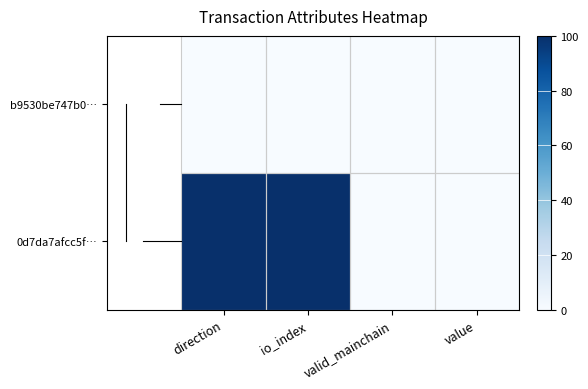

Reading left to right, transcribe all the data shown in this chart.

b9530be747b0…: direction=0.0	io_index=0.0	valid_mainchain=0.0	value=0.0
0d7da7afcc5f…: direction=100.0	io_index=100.0	valid_mainchain=0.0	value=0.0